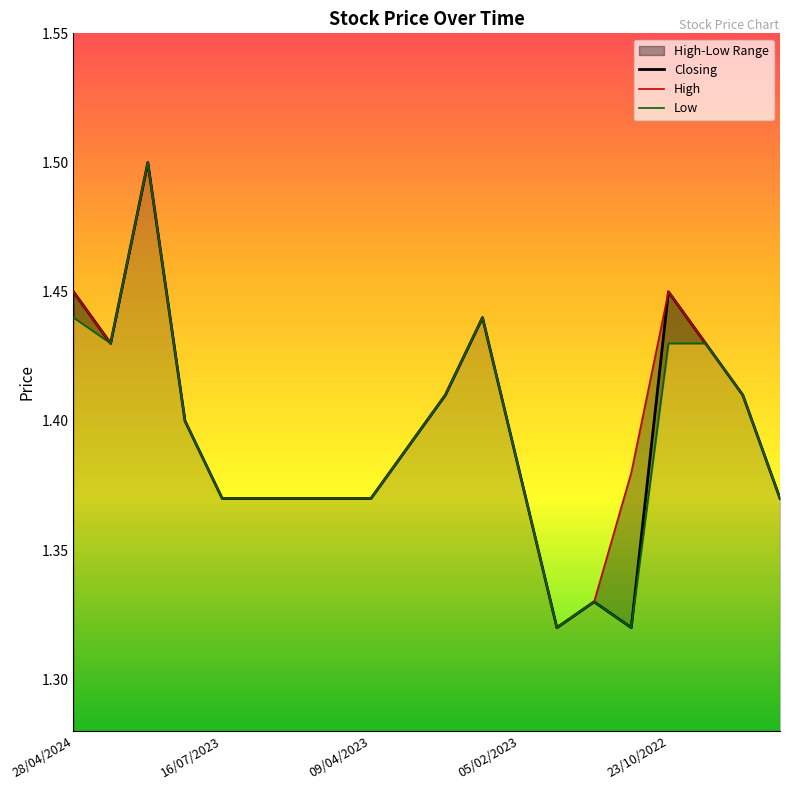

Rank the categories by Closing value from highest to lowest.

04/02/2024, 28/04/2024, 23/10/2022, 12/02/2023, 14/04/2024, 18/09/2022, 19/02/2023, 11/09/2022, 30/07/2023, 26/02/2023, 05/02/2023, 16/07/2023, 09/07/2023, 28/05/2023, 07/05/2023, 09/04/2023, 04/09/2022, 22/01/2023, 29/01/2023, 08/01/2023